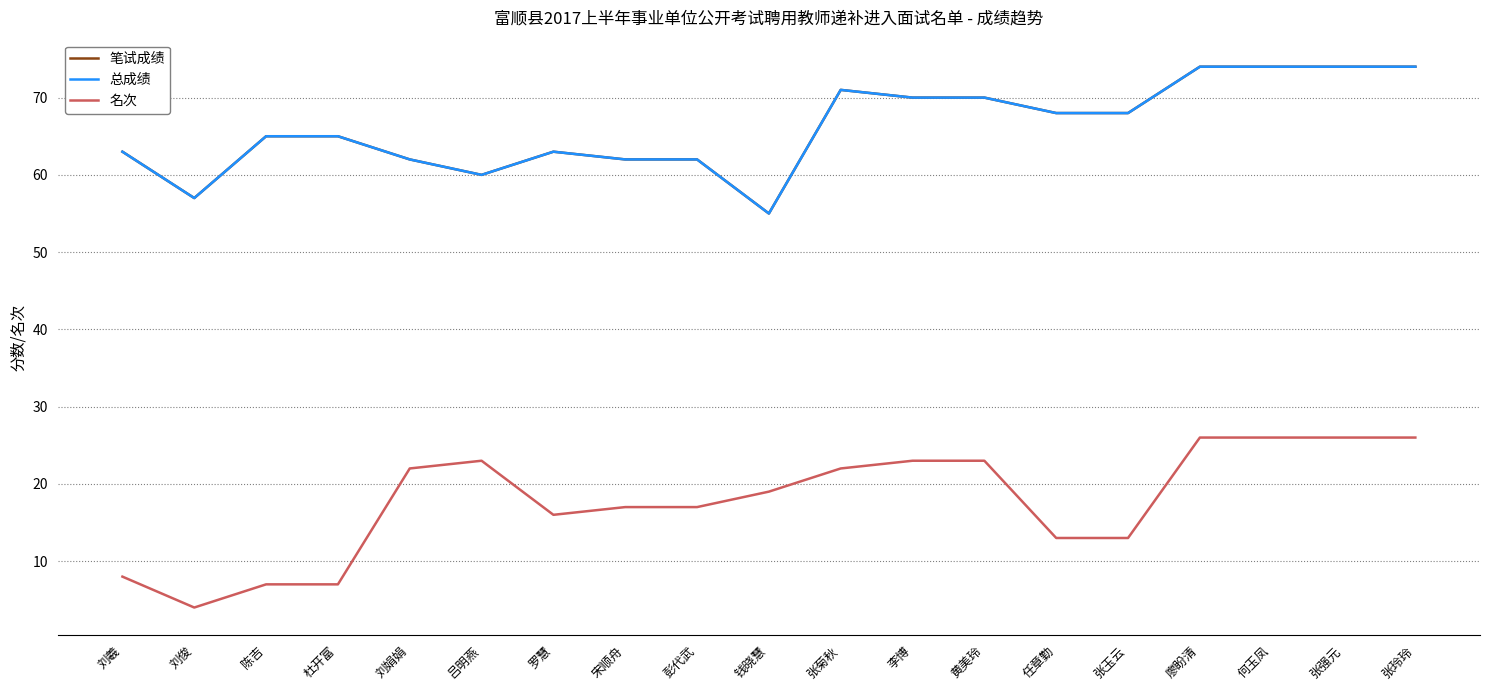

What is the difference between the highest and lowest values at 廖盼清?

48